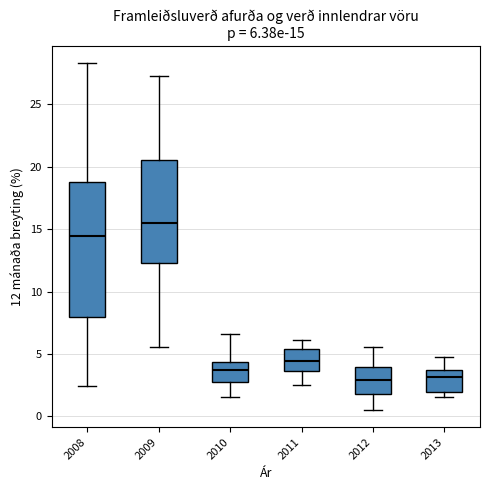

Comparing the boxes themselves (not the whiskers), which one is the tallest?

2008